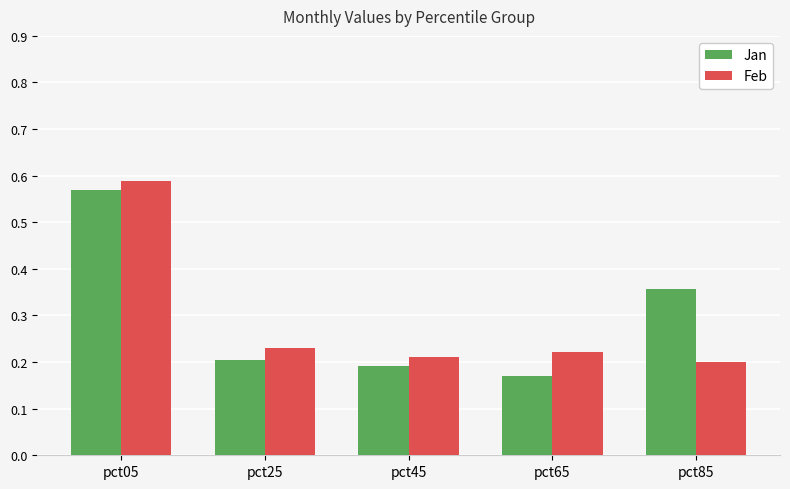

Which label corresponds to the smallest value in the chart?

pct65